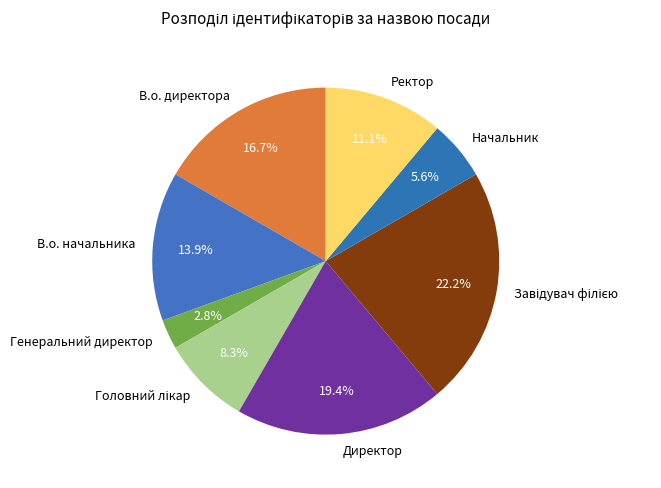

What is the smallest slice in the pie chart?

Генеральний директор